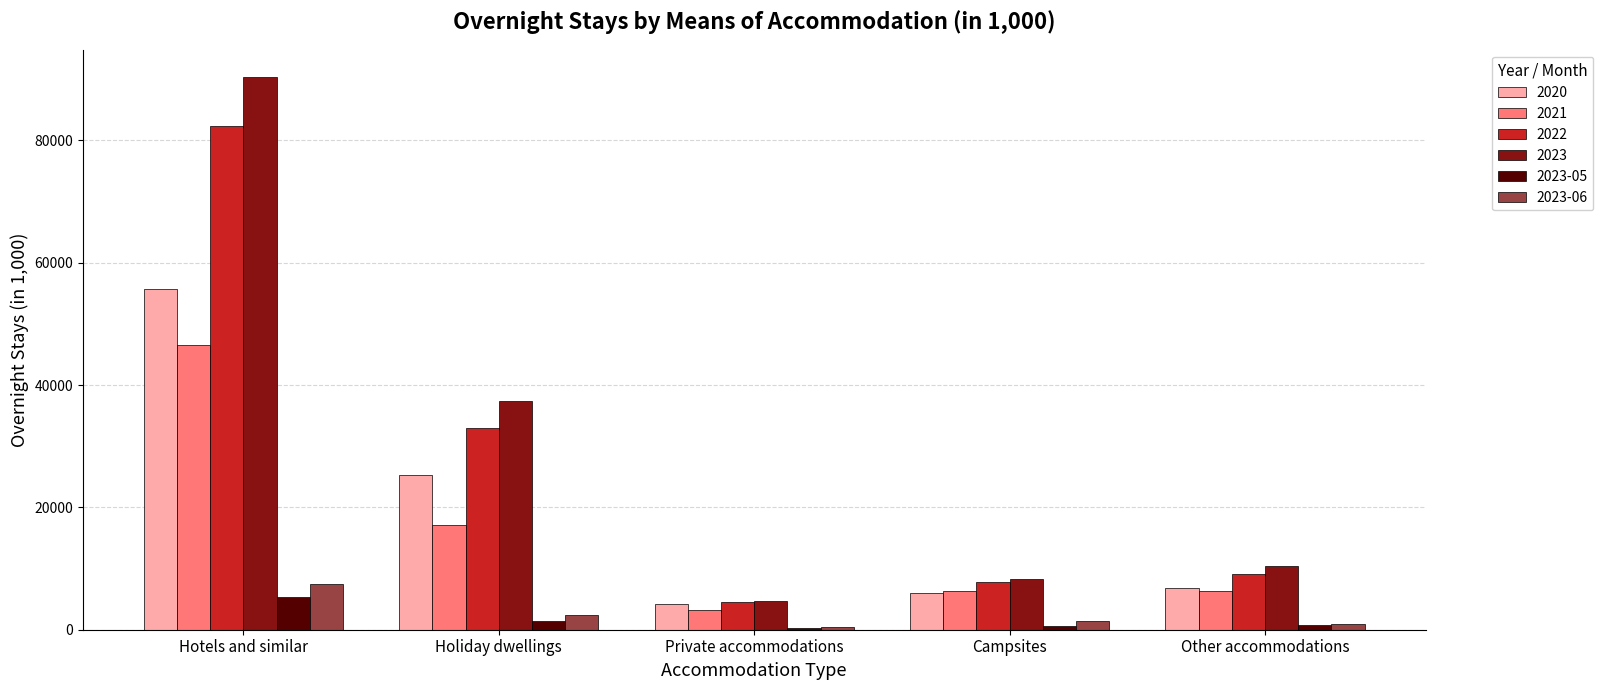

What is the maximum value shown in the chart?

90316.0